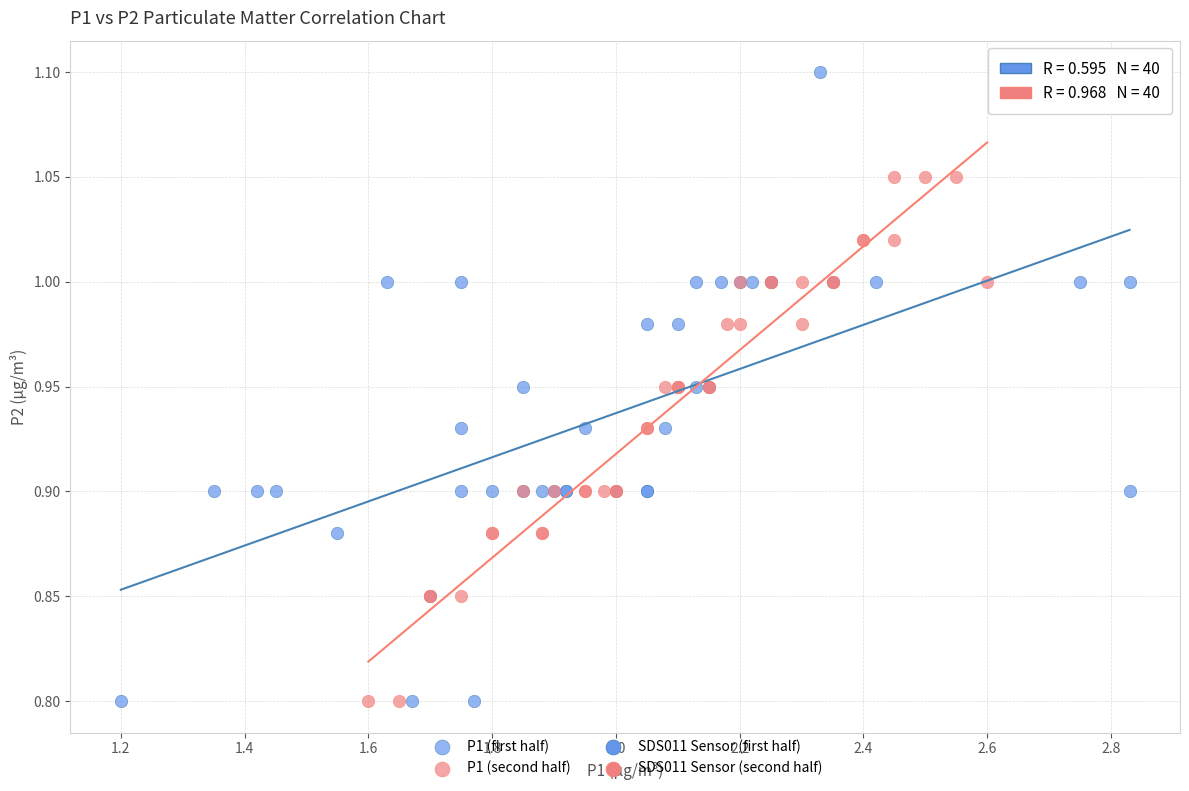

Which series reaches the maximum Y coordinate?

P1 (first half)